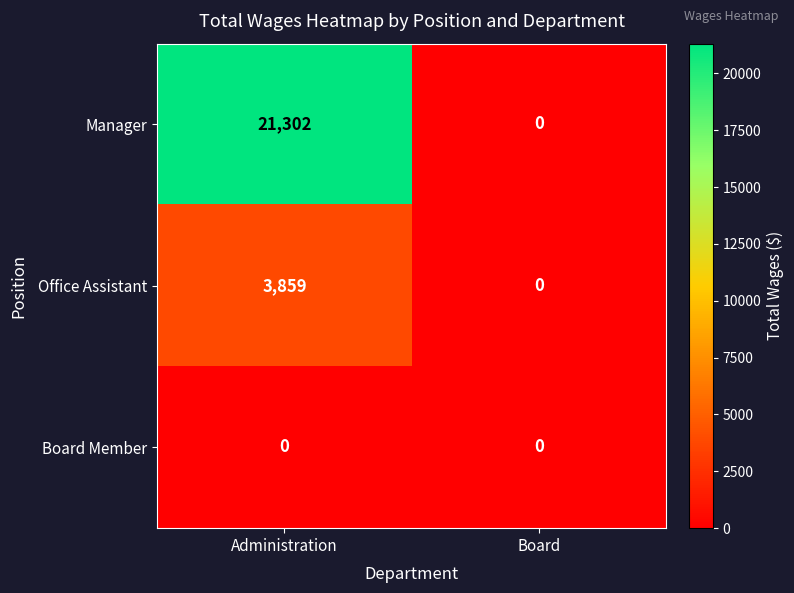

List the series in order of their peak value, highest first.

Manager, Office Assistant, Board Member